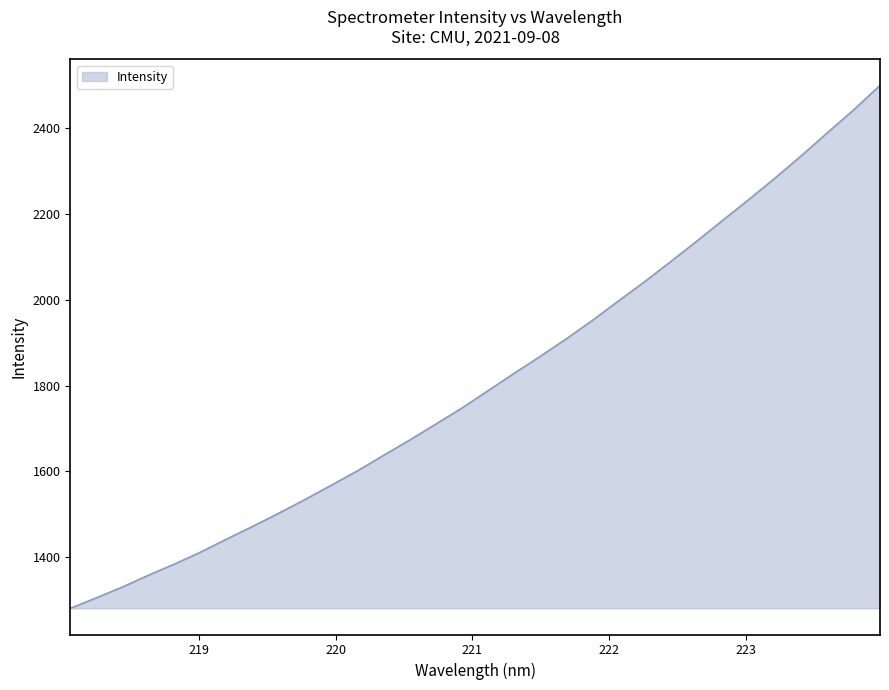

What is the minimum value shown in the chart?

1281.7